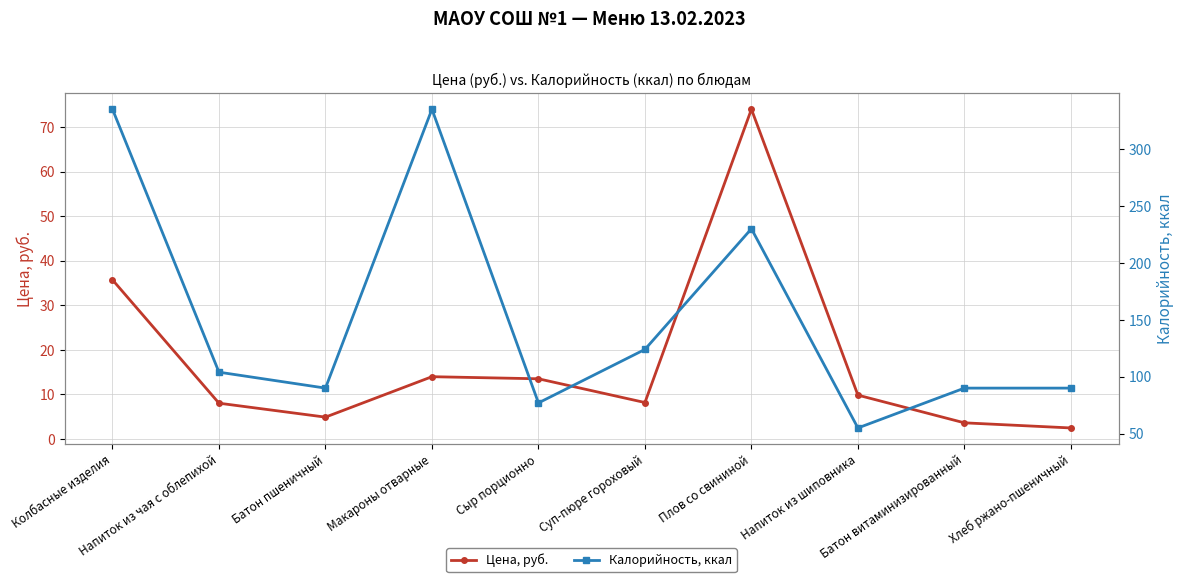

True or false: Цена, руб. has more than 2 interior local peaks.

False